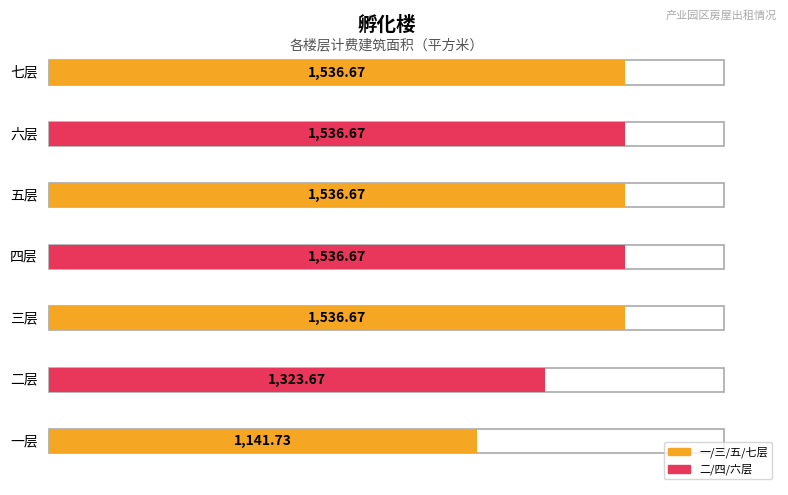

Between 五层 and 六层, which is larger?

五层